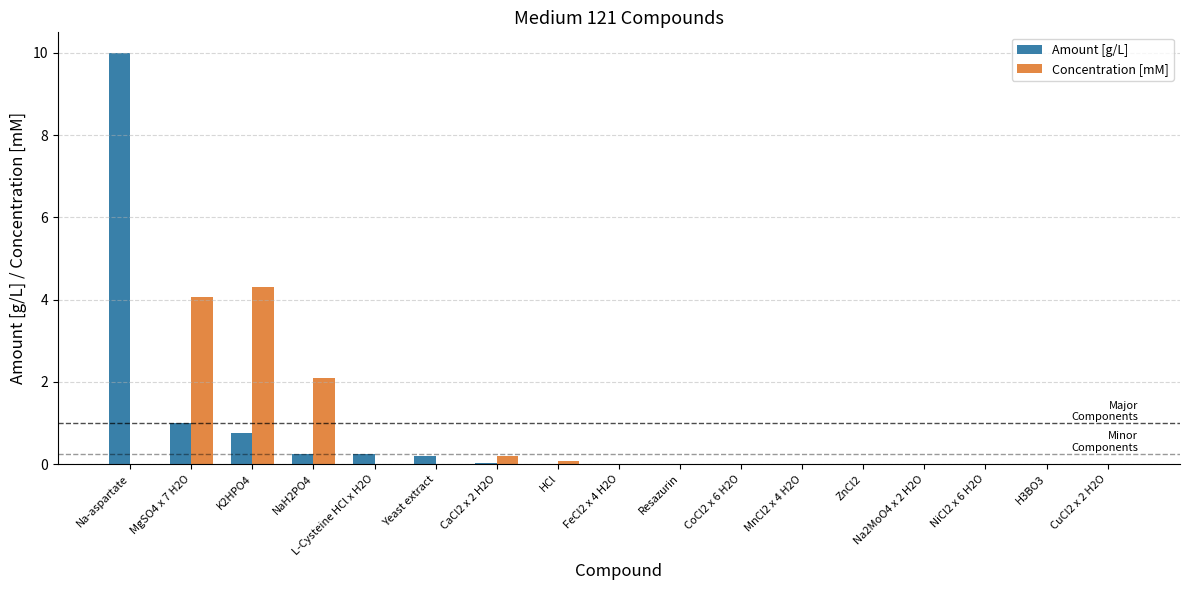

Which series has the widest spread of values?

Amount [g/L]